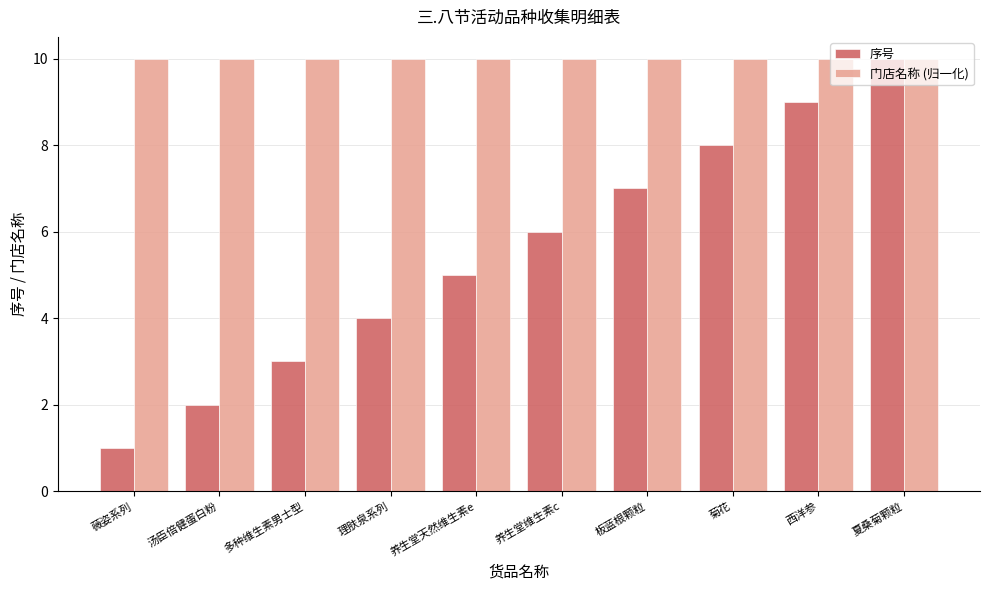

What is the maximum value shown in the chart?

10